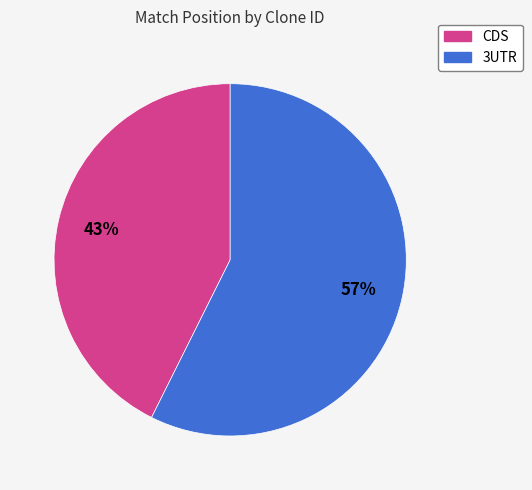

To the nearest percent, what is the average slice percentage?

50%